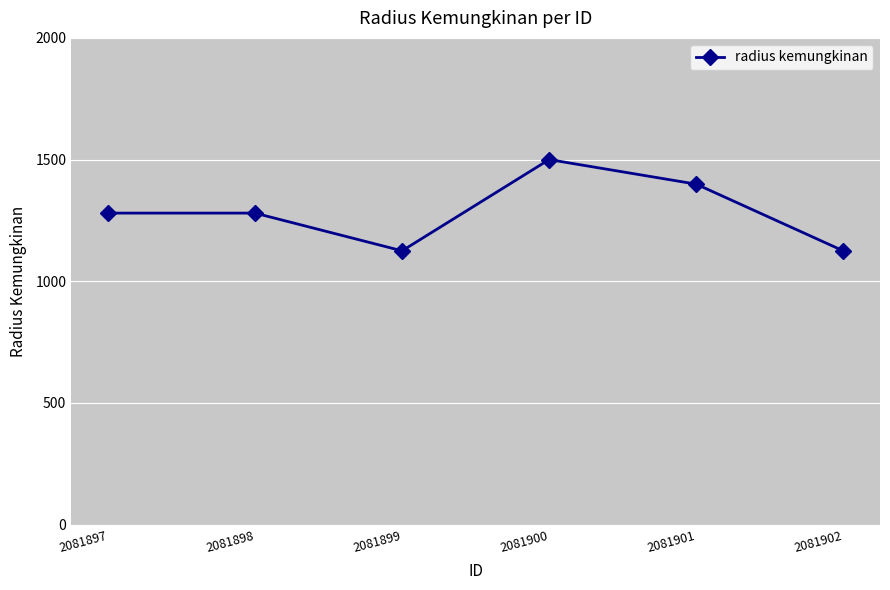

How many data points are less than 1280?

2